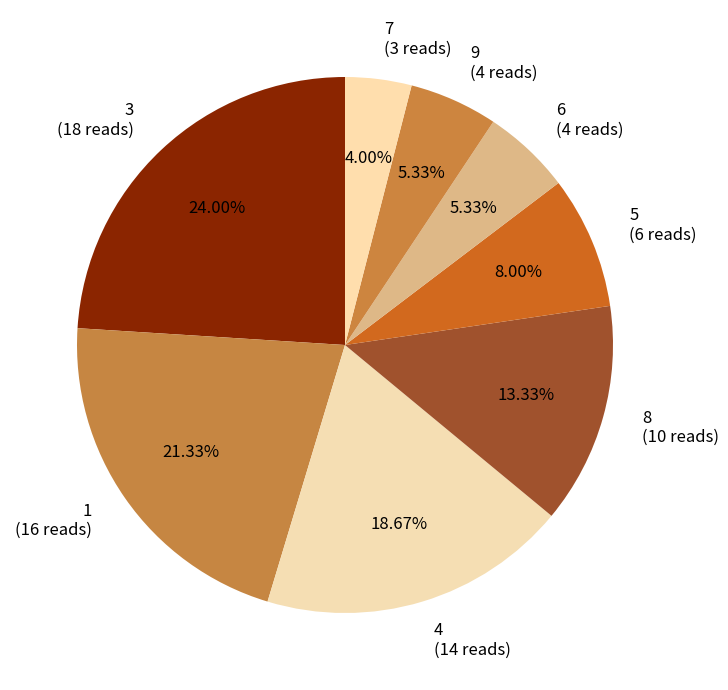

Approximately how many times larger is the value at 3 compared to 9?

4.5